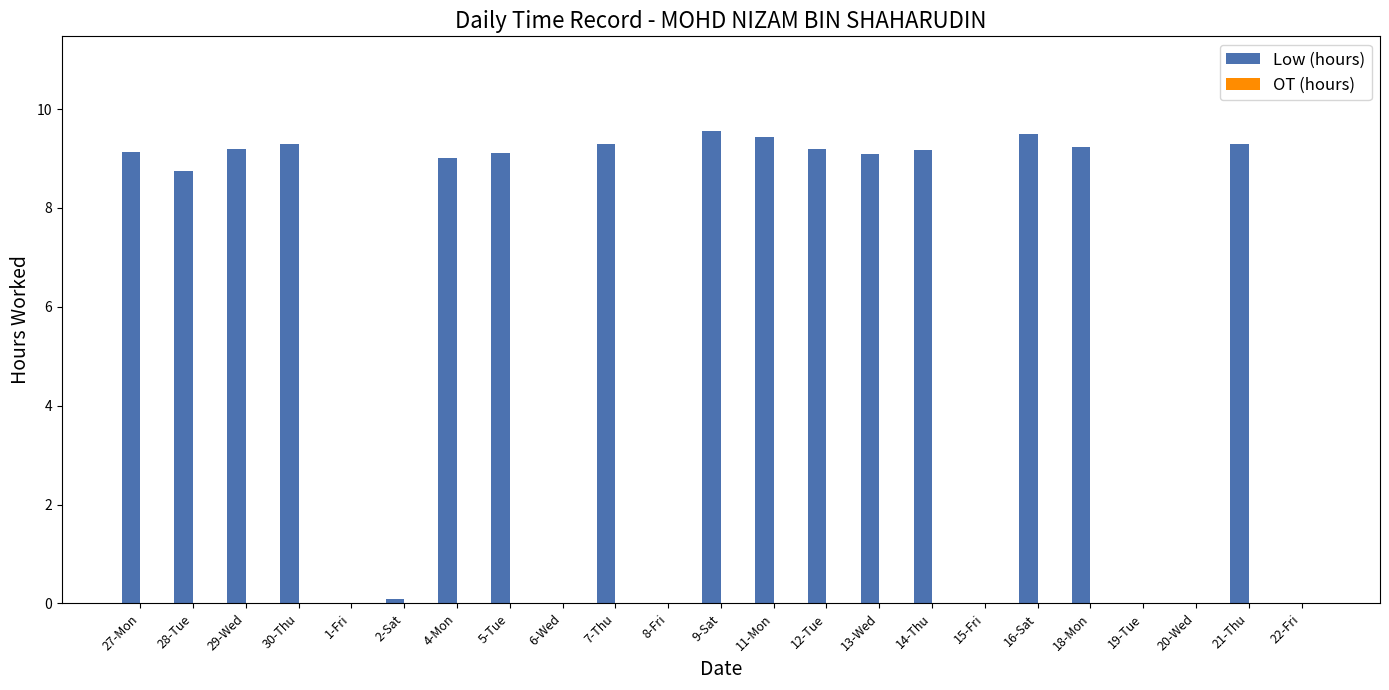

What is the maximum value shown in the chart?

9.6